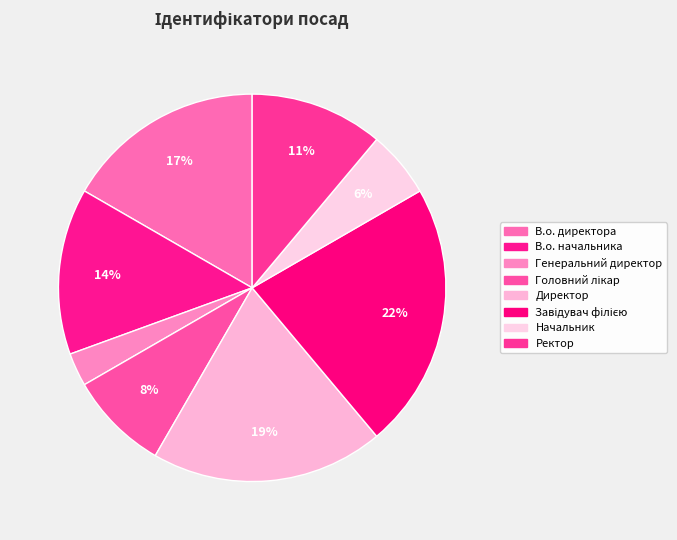

Which slice is the smallest?

Генеральний директор